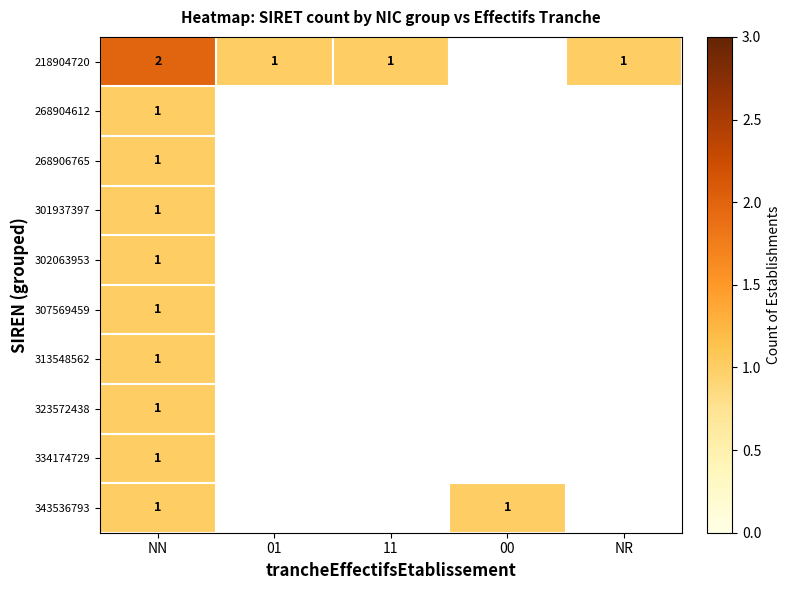

The 334174729 series shows 1 at NN. True or false?

True